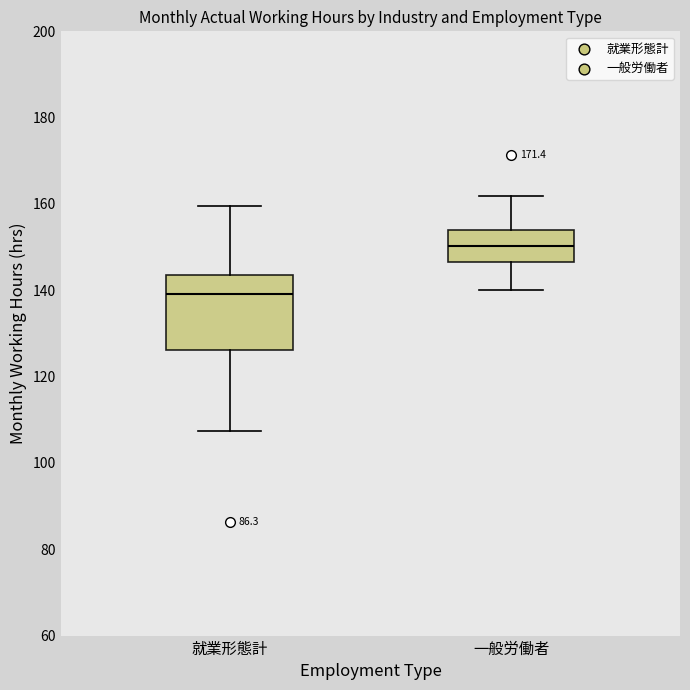

Reading left to right, read every box against the y-axis: the position of its median line, the range the box covers, and the ends of its whiskers. The values are not printed on the chart, so give them approximately, as read against the axis.

就業形態計: median 140, box 126 to 144, whiskers 108 to 160
一般労働者: median 150, box 146 to 154, whiskers 140 to 162